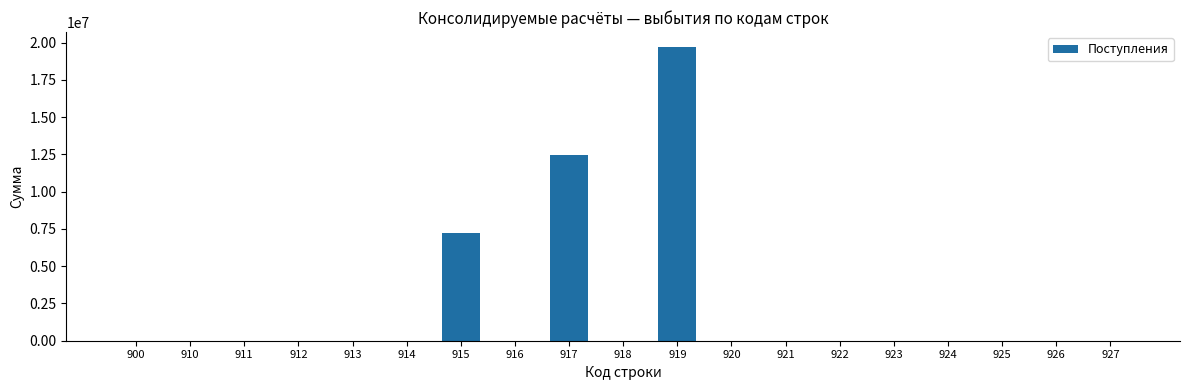

True or false: the data shows 0.0 at 925.

True